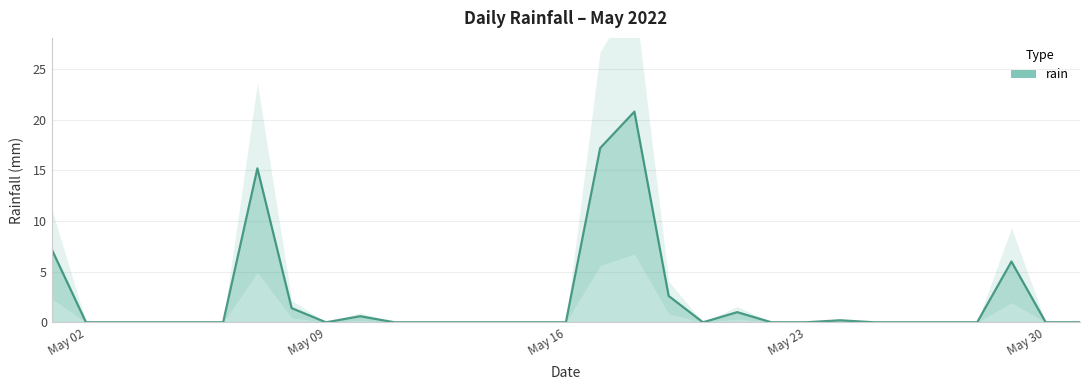

Which has a higher value, 2022-05-22 or 2022-05-29?

2022-05-29